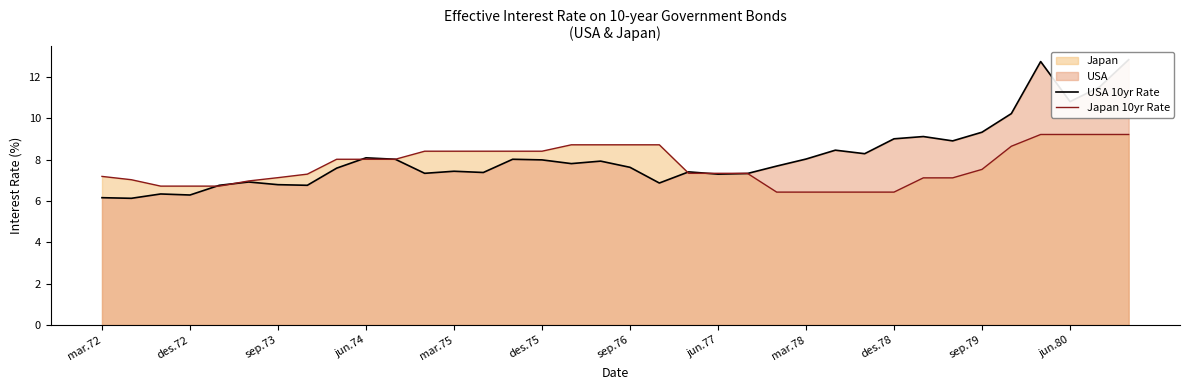

Reading left to right, what are all the values shown in this chart?

USA 10yr Rate: 6.2	6.1	6.3	6.3	6.8	6.9	6.8	6.8	7.6	8.1	8.0	7.3	7.4	7.4	8.0	8.0	7.8	7.9	7.6	6.9	7.4	7.3	7.3	7.7	8.0	8.5	8.3	9.0	9.1	8.9	9.3	10.2	12.8	10.8	11.5	12.8
Japan 10yr Rate: 7.2	7.0	6.7	6.7	6.7	7.0	7.1	7.3	8.0	8.0	8.0	8.4	8.4	8.4	8.4	8.4	8.7	8.7	8.7	8.7	7.3	7.3	7.3	6.4	6.4	6.4	6.4	6.4	7.1	7.1	7.5	8.7	9.2	9.2	9.2	9.2